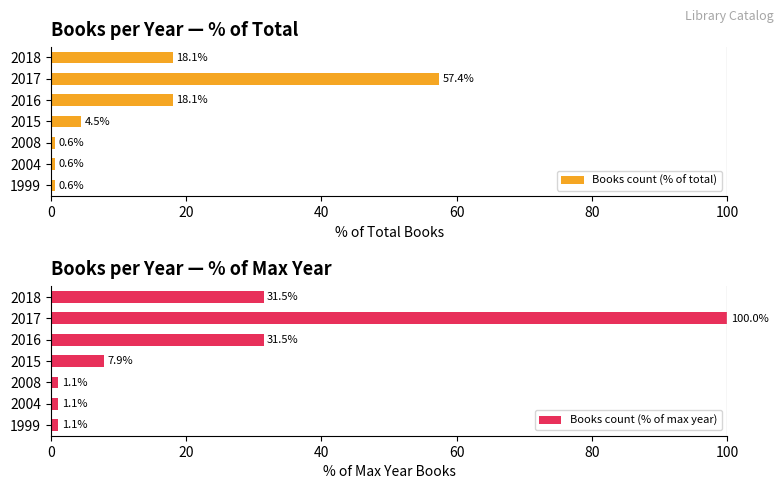

True or false: Books count (% of total) has a value of 0.6 at 2008.

True